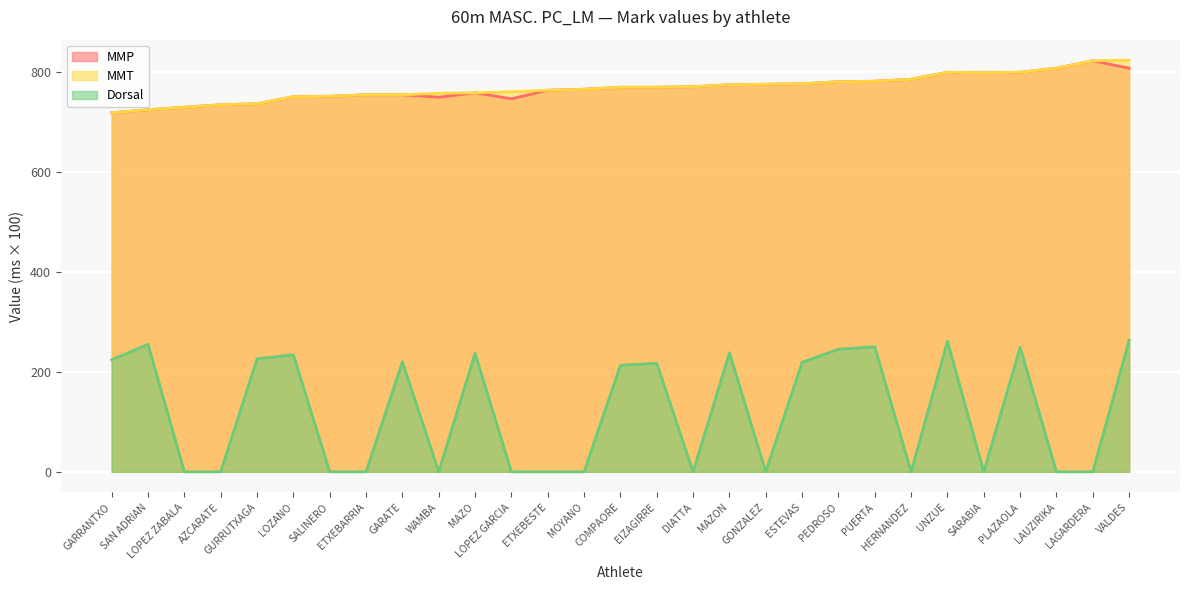

Reading left to right, list all the values displayed in this chart.

MMP: GARRANTXO=718	SAN ADRIAN=724	LOPEZ ZABALA=729	AZCARATE=734	GURRUTXAGA=736	LOZANO=750	SALINERO=751	ETXEBARRIA=754	GARATE=754	WAMBA=749	MAZO=758	LOPEZ GARCIA=746	ETXEBESTE=763	MOYANO=765	COMPAORE=769	EIZAGIRRE=769	DIATTA=770	MAZON=774	GONZALEZ=775	ESTEVAS=776	PEDROSO=780	PUERTA=781	HERNANDEZ=785	UNZUE=799	SARABIA=798	PLAZAOLA=799	LAUZIRIKA=807	LAGARDERA=822	VALDES=807
MMT: GARRANTXO=718	SAN ADRIAN=724	LOPEZ ZABALA=729	AZCARATE=734	GURRUTXAGA=736	LOZANO=750	SALINERO=751	ETXEBARRIA=754	GARATE=754	WAMBA=757	MAZO=758	LOPEZ GARCIA=760	ETXEBESTE=763	MOYANO=765	COMPAORE=769	EIZAGIRRE=769	DIATTA=770	MAZON=774	GONZALEZ=775	ESTEVAS=776	PEDROSO=780	PUERTA=781	HERNANDEZ=785	UNZUE=799	SARABIA=798	PLAZAOLA=799	LAUZIRIKA=807	LAGARDERA=822	VALDES=823
Dorsal: GARRANTXO=224	SAN ADRIAN=255	LOPEZ ZABALA=0	AZCARATE=0	GURRUTXAGA=226	LOZANO=234	SALINERO=0	ETXEBARRIA=0	GARATE=220	WAMBA=0	MAZO=237	LOPEZ GARCIA=0	ETXEBESTE=0	MOYANO=0	COMPAORE=213	EIZAGIRRE=217	DIATTA=0	MAZON=238	GONZALEZ=0	ESTEVAS=219	PEDROSO=245	PUERTA=250	HERNANDEZ=0	UNZUE=261	SARABIA=0	PLAZAOLA=249	LAUZIRIKA=0	LAGARDERA=0	VALDES=263